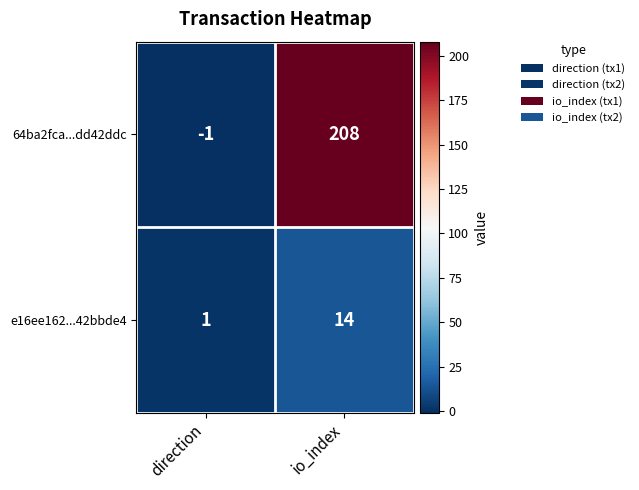

Which label corresponds to the largest value in the chart?

io_index